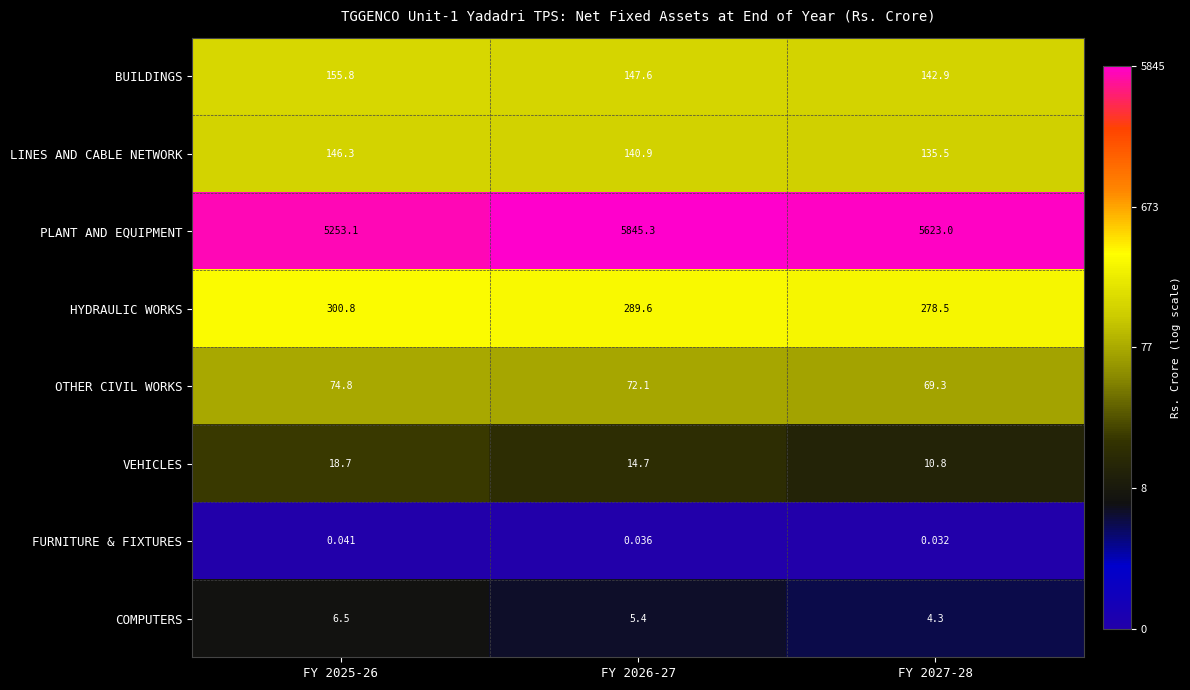

What is the spread (max minus min) of values at FY 2027-28?

5623.0